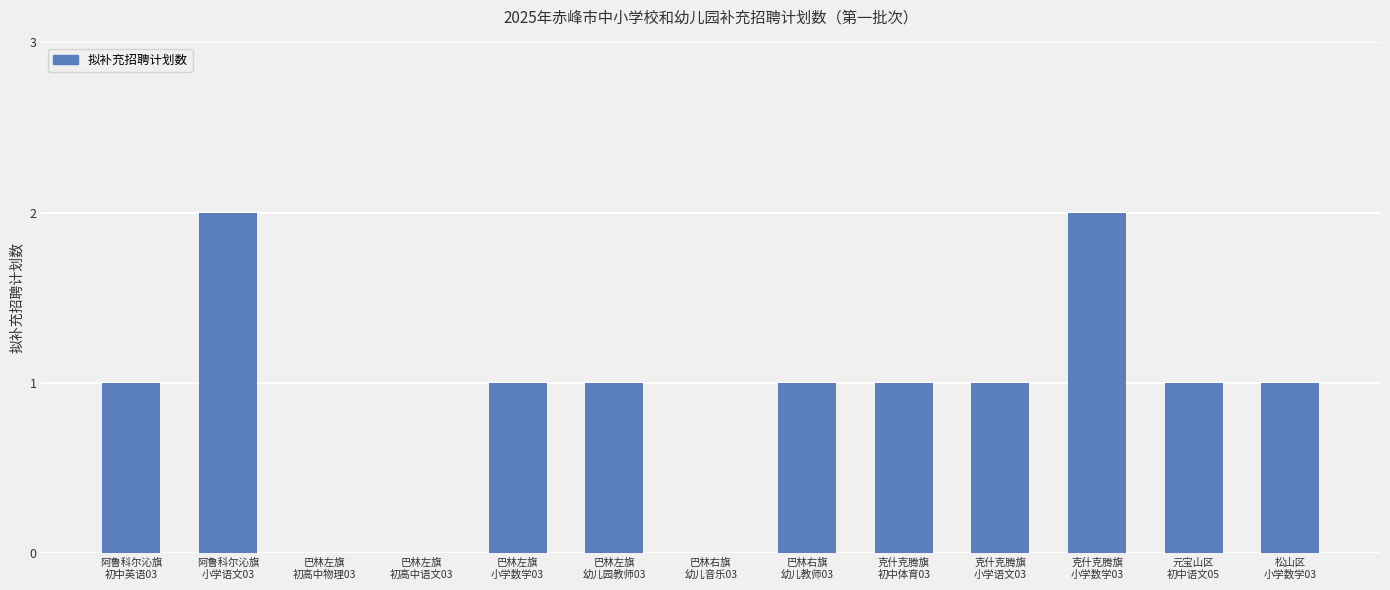

What is the sum of all values?

12